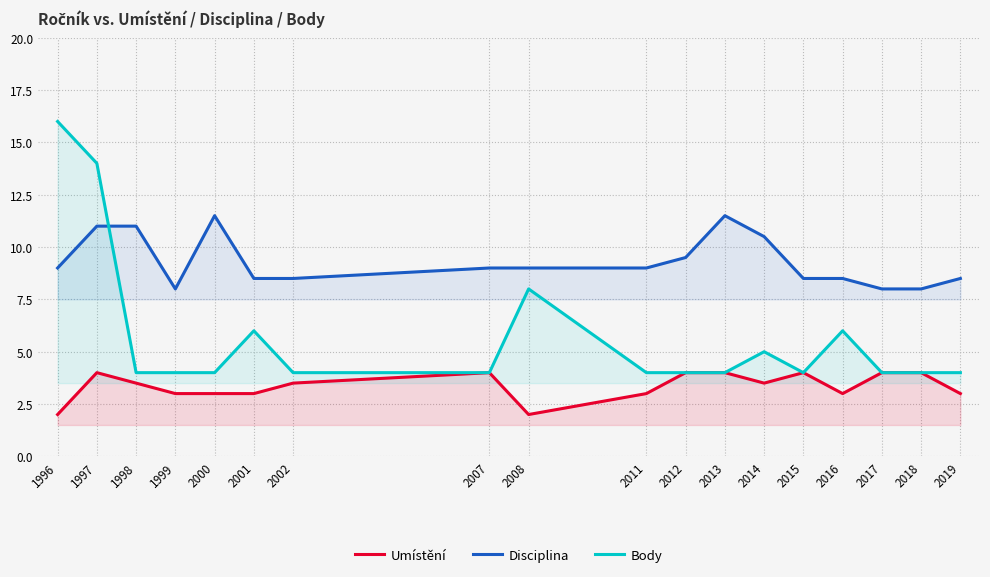

True or false: Disciplina has a value of 8.5 at 2002.

True